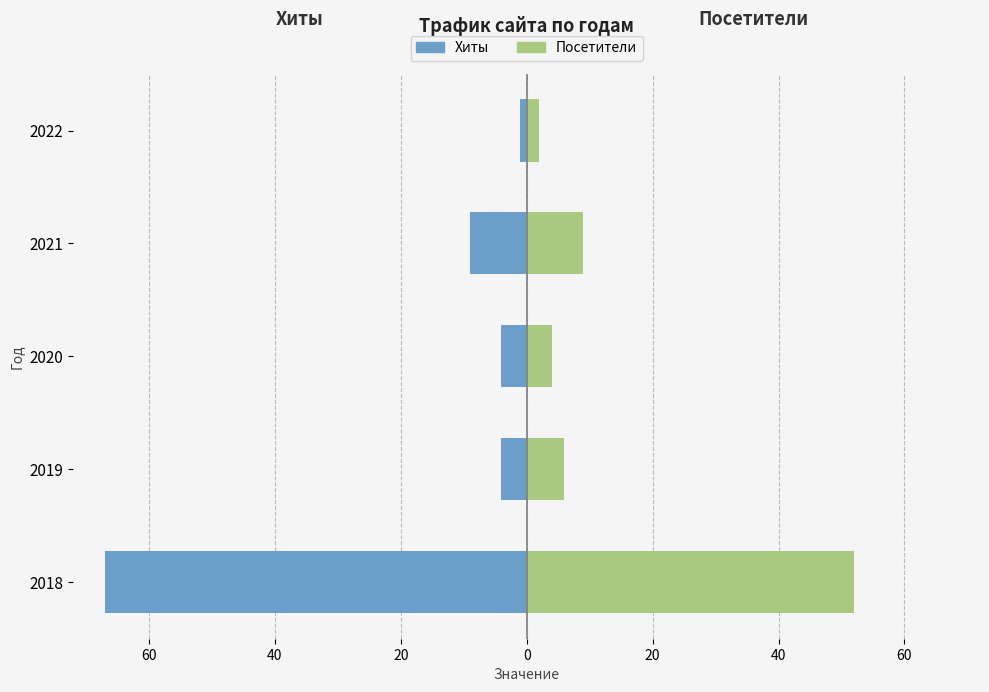

What value does the Хиты series have at 2021, to the nearest 10?

-10